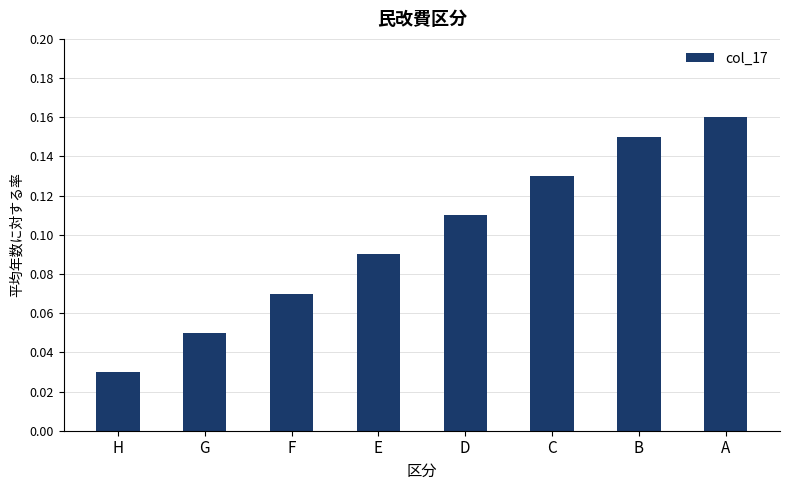

The value at E is 0.0. True or false?

False